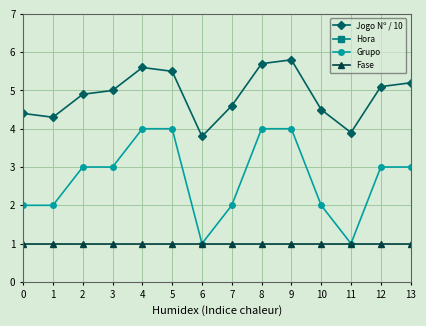

True or false: Hora has more than 2 points higher than both neighbors.

False